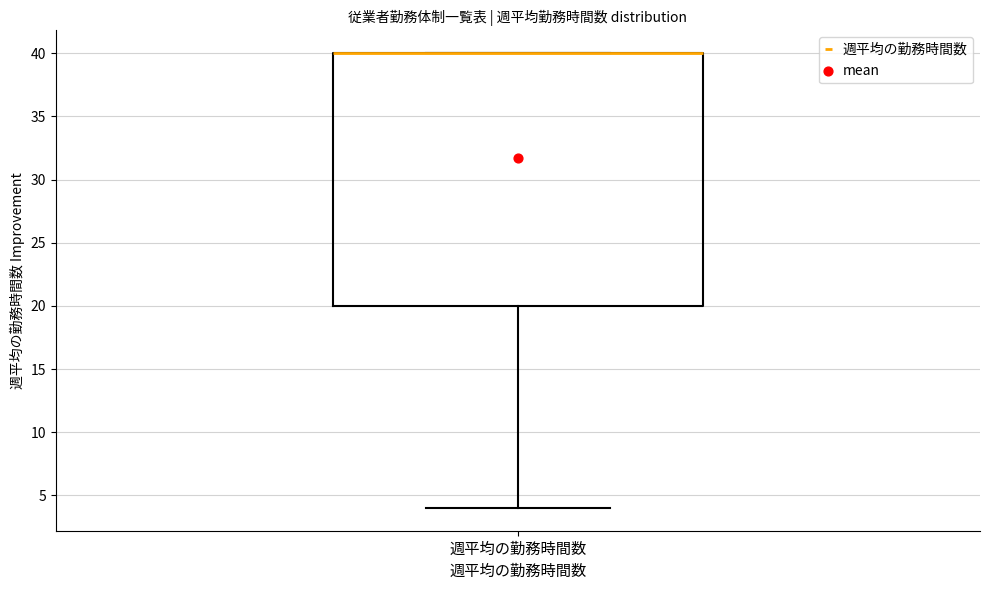

Transcribe this box plot: give where the median line is, the range the box spans, and where the two whiskers end, as read against the y-axis. The values are not printed on the chart, so give them approximately, as read against the axis.

median 40 (drawn on the box's upper edge), box 20 to 40, whiskers 4 to 40